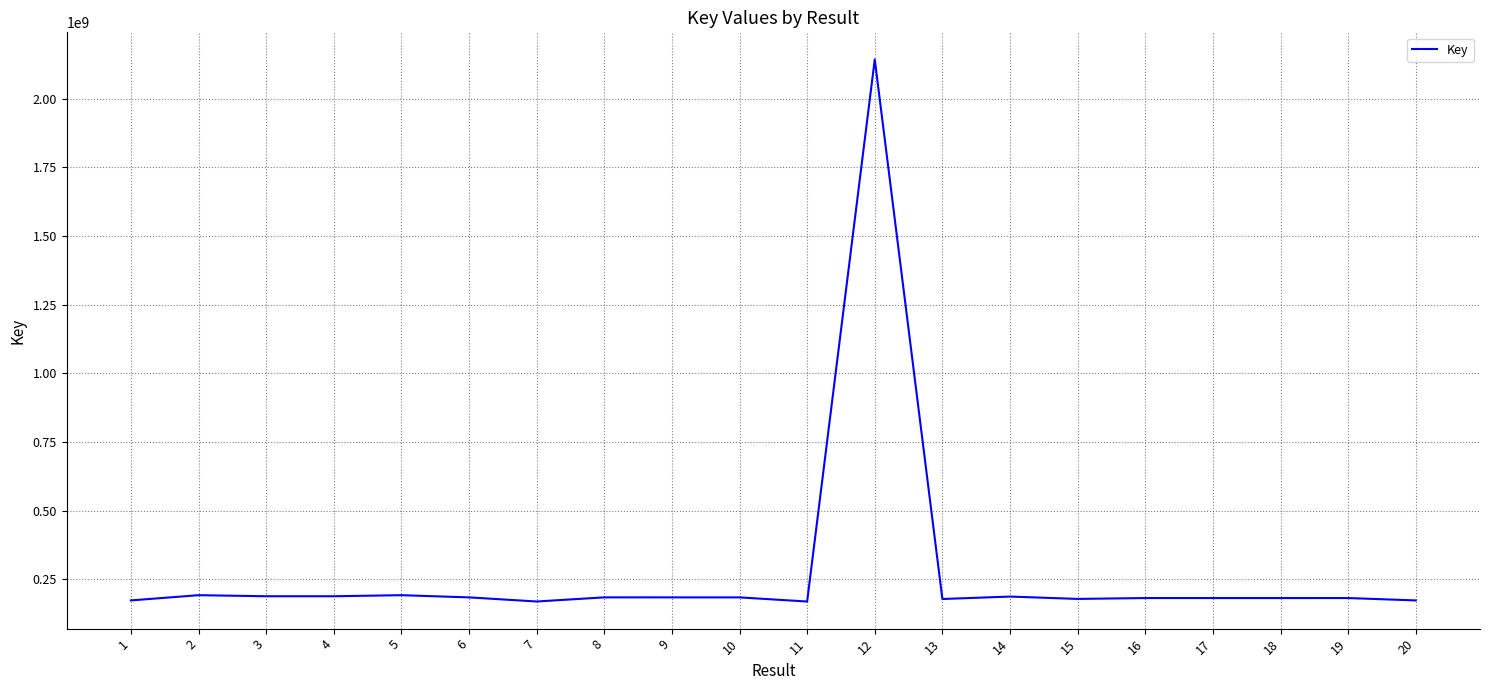

Which category has the highest value across all series?

12